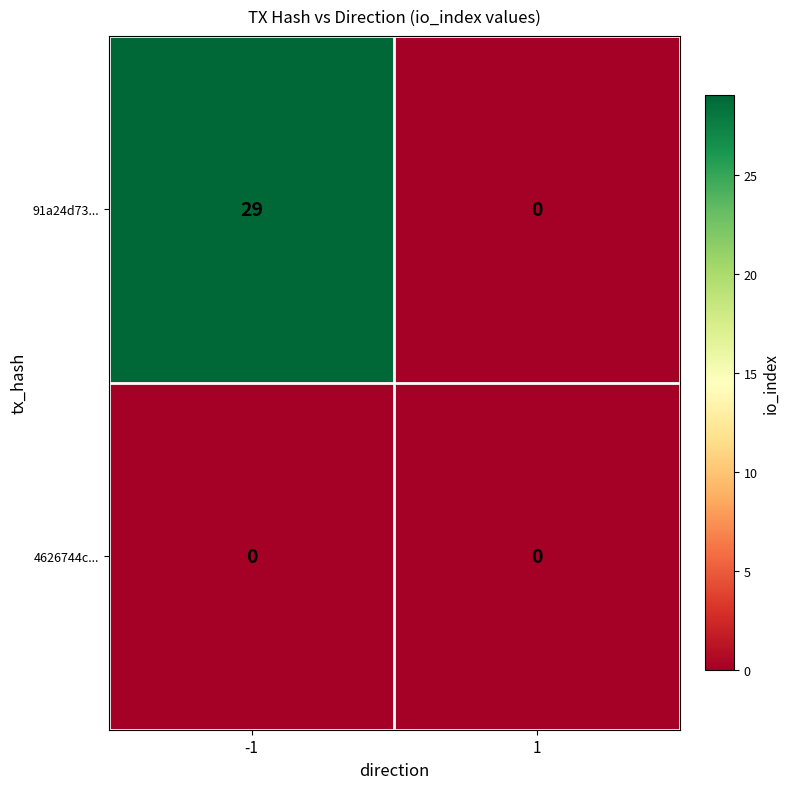

Which label corresponds to the largest value in the chart?

-1